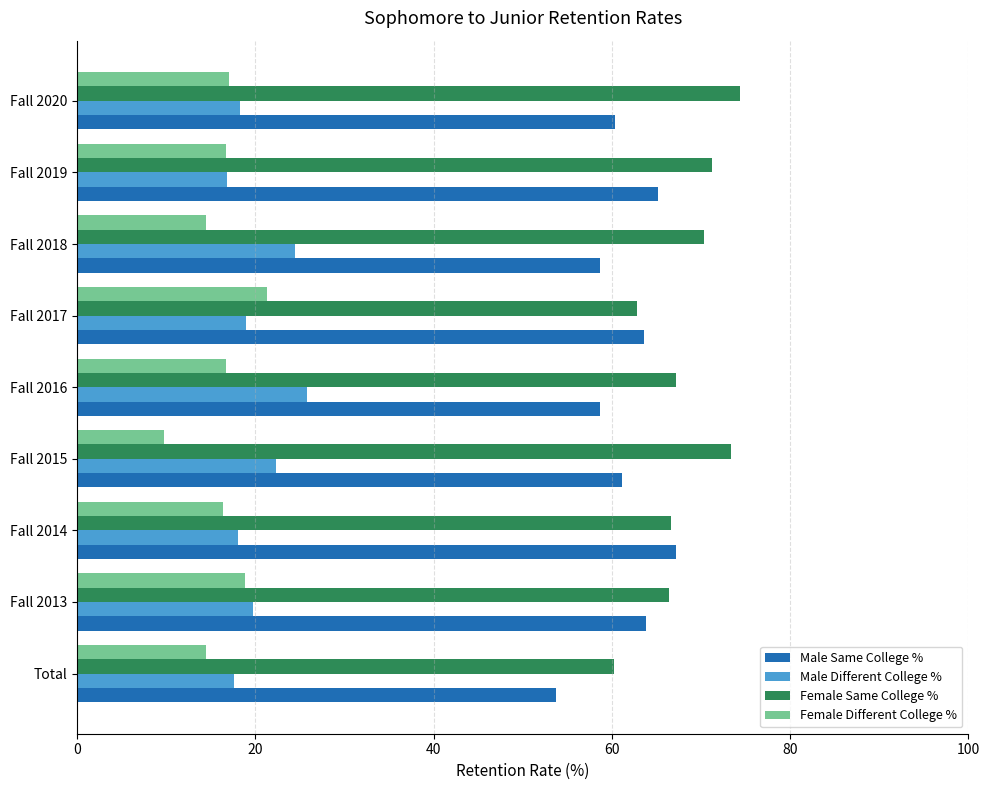

What is the highest value of the Male Same College % series?

67.2